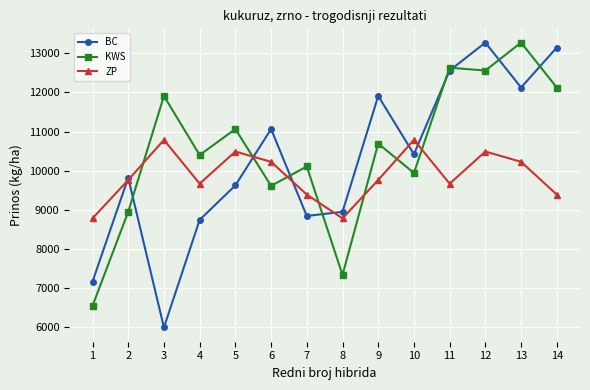

At which category does KWS reach its first local peak?

3